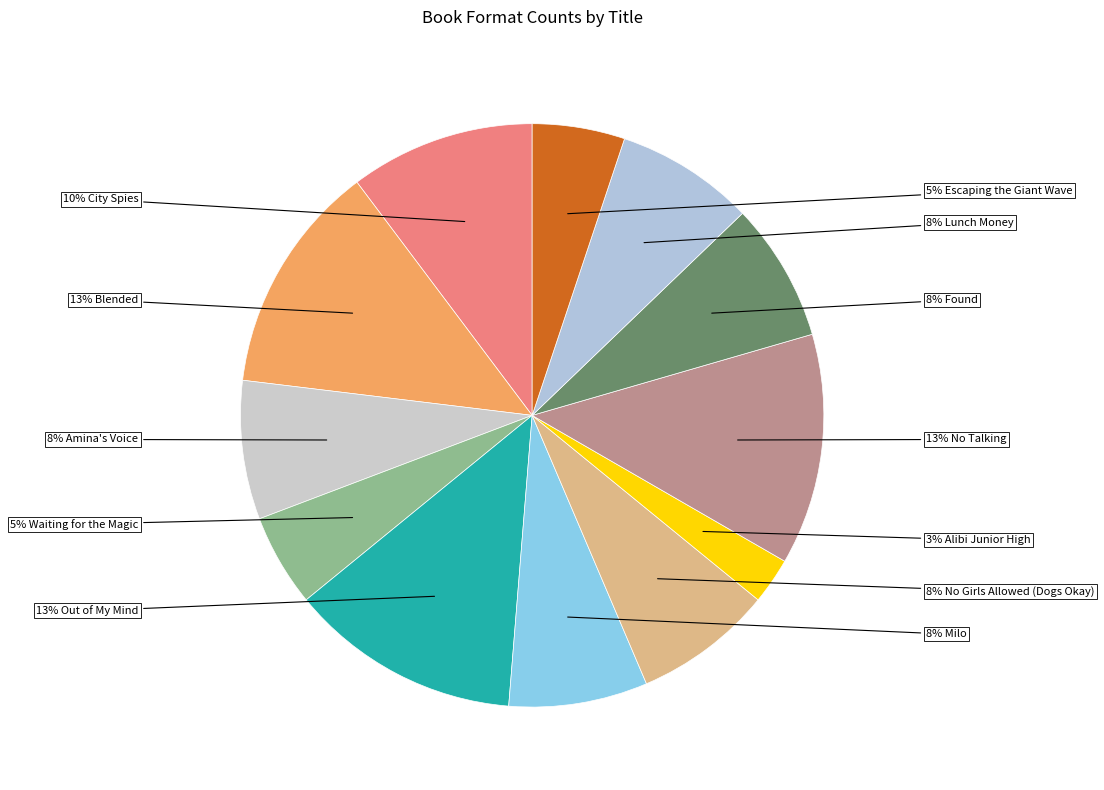

How many slices are in this pie chart?

12